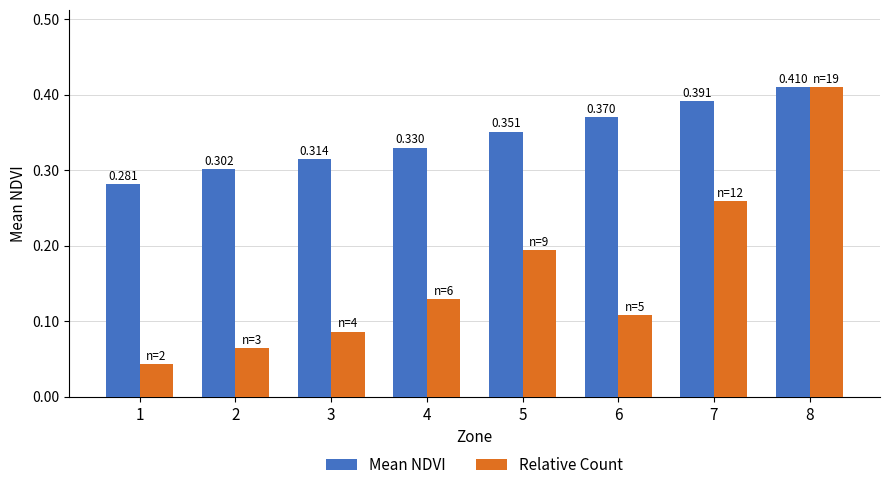

Is the value of Mean NDVI at 1 greater than the value of Relative Count at 8?

No